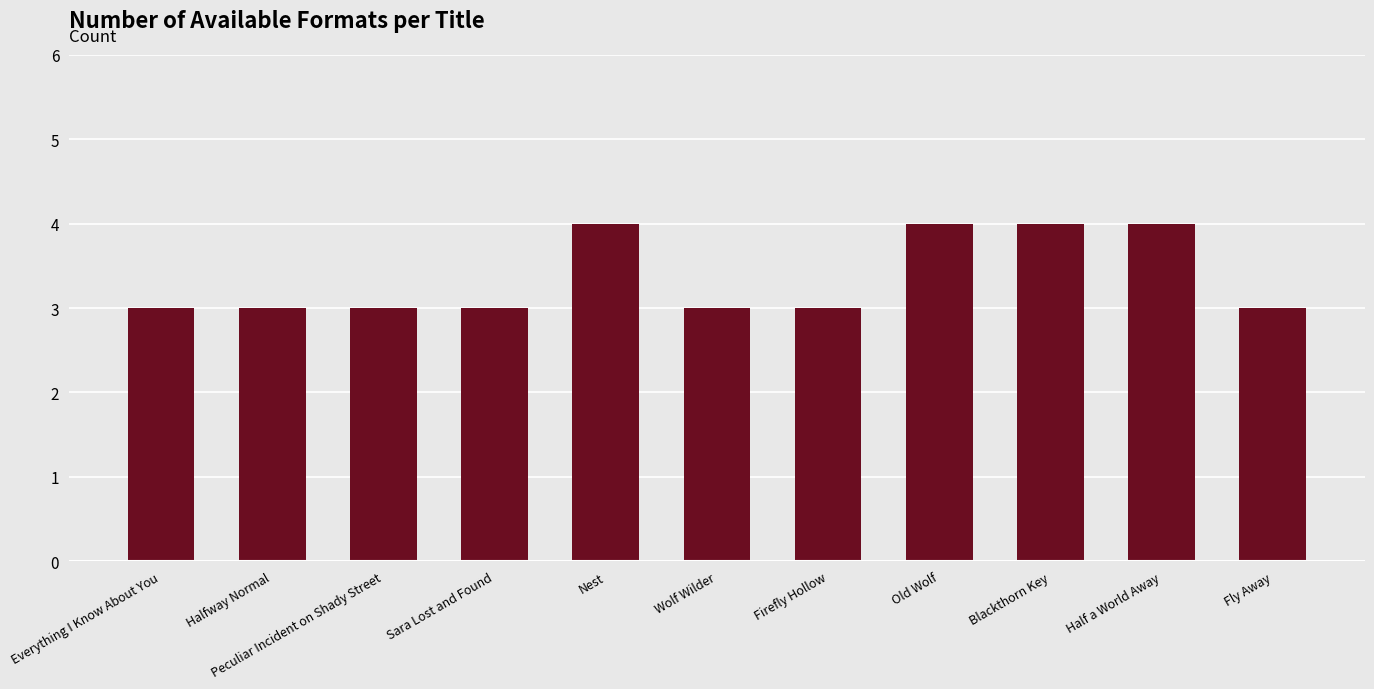

What is the average value?

3